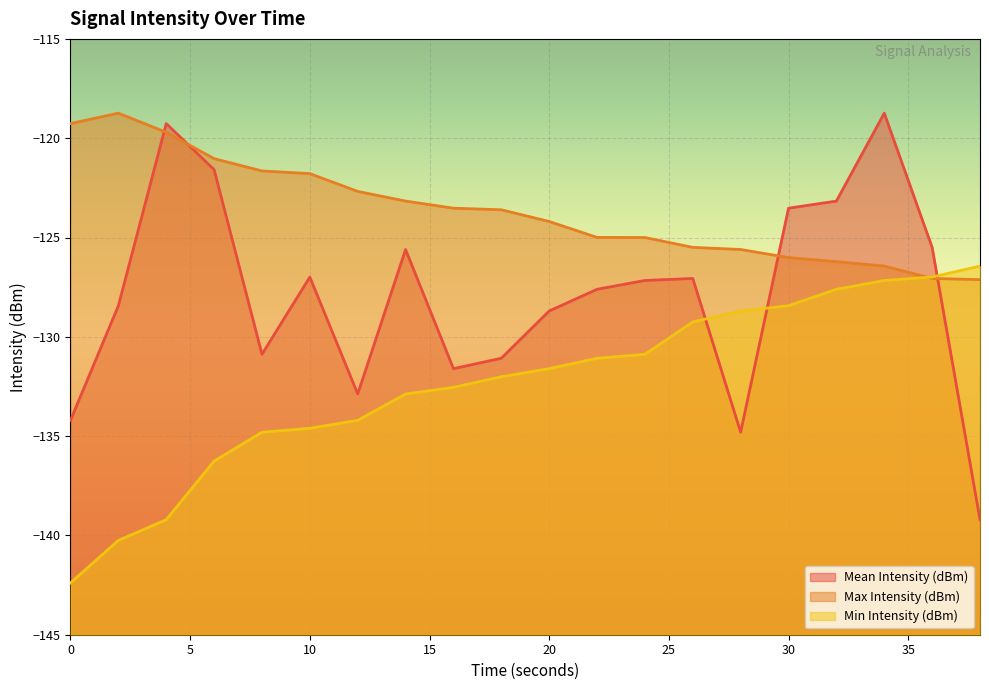

What are all the series names shown in the legend?

Mean Intensity (dBm), Max Intensity (dBm), Min Intensity (dBm)